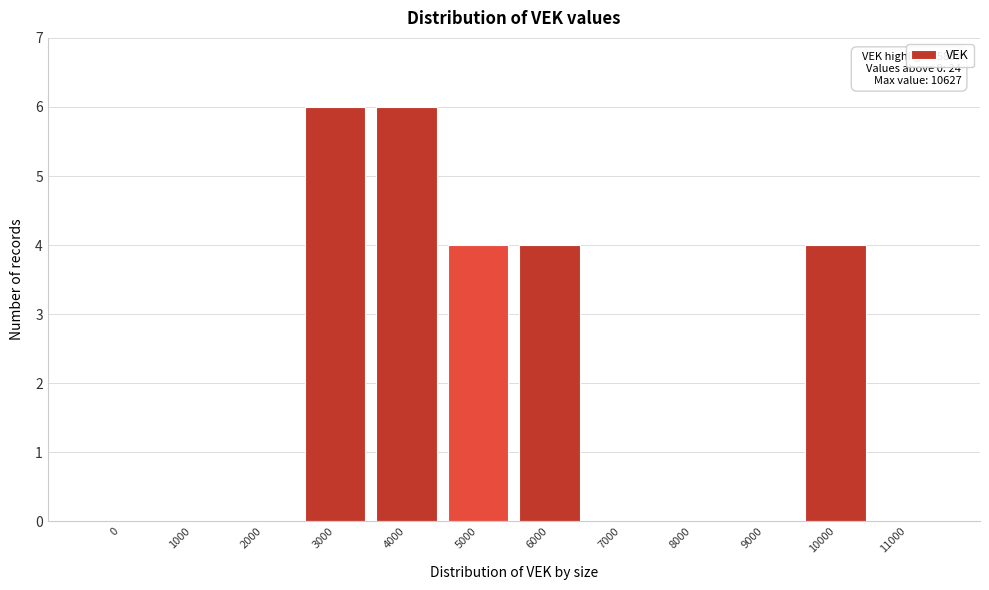

Reading left to right, list all the values displayed in this chart.

0=0	1000=0	2000=0	3000=6	4000=6	5000=4	6000=4	7000=0	8000=0	9000=0	10000=4	11000=0